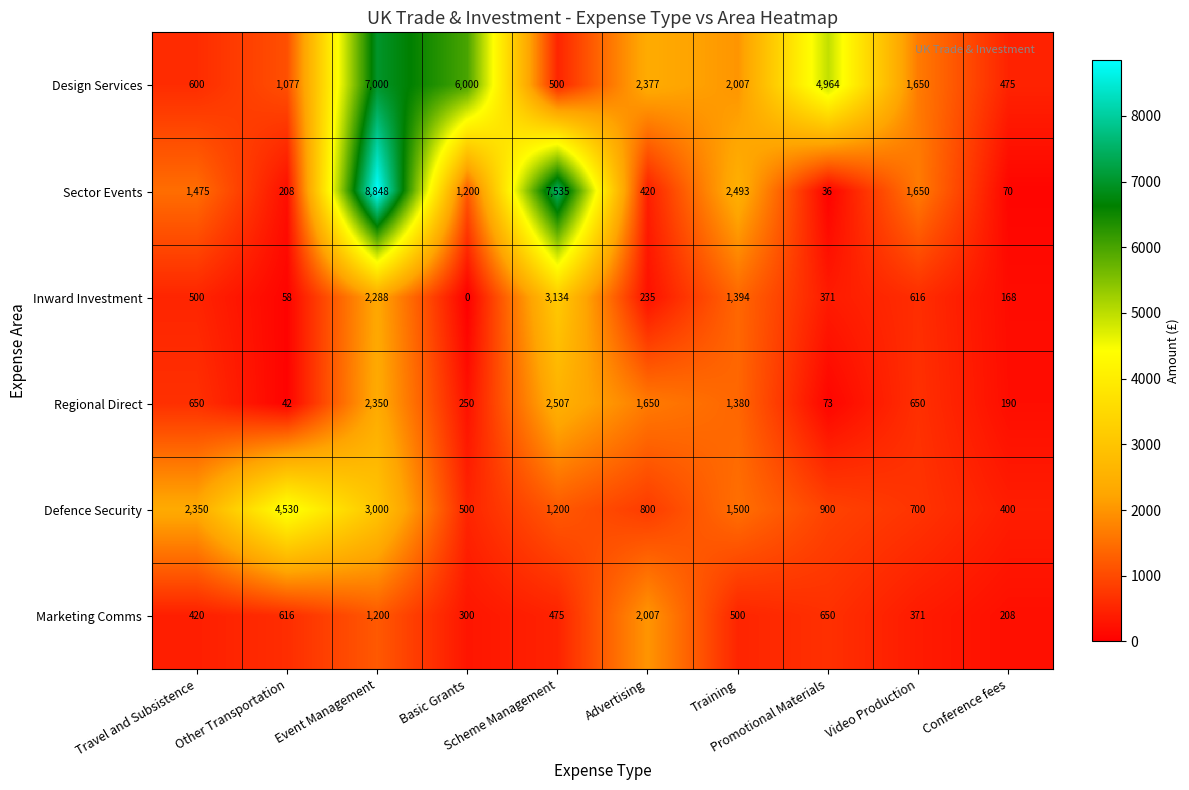

What is the average value of the Design Services series?

2665